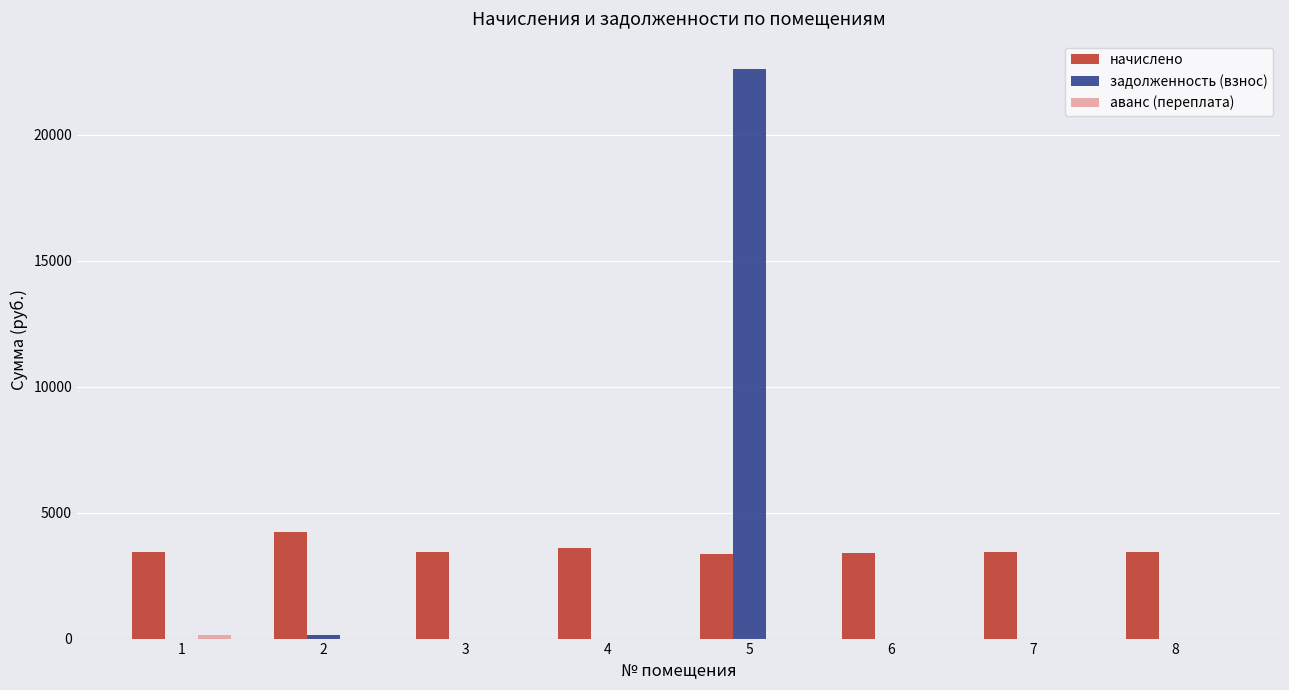

Is the value of начислено at 6 greater than the value of задолженность (взнос) at 7?

Yes